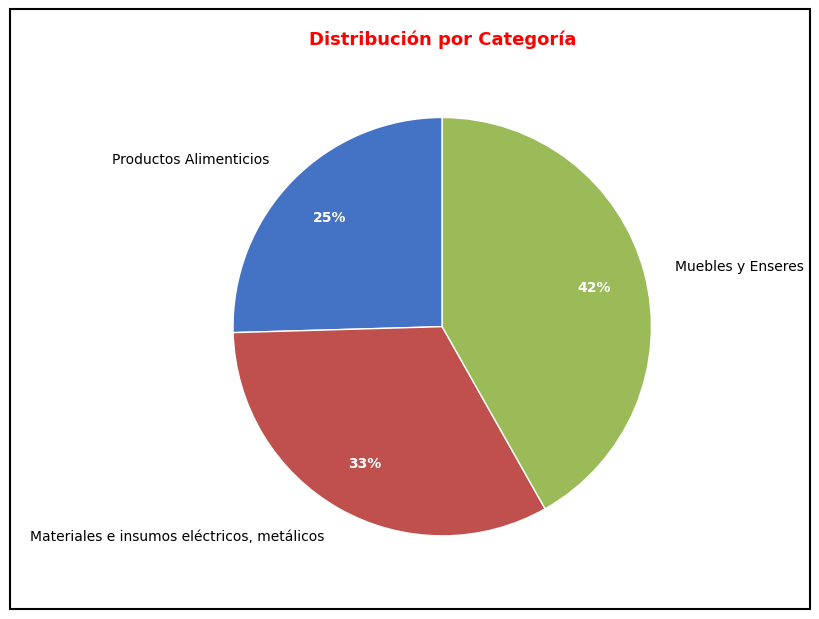

To the nearest percent, what is the combined percentage of Productos Alimenticios and Muebles y Enseres?

67%